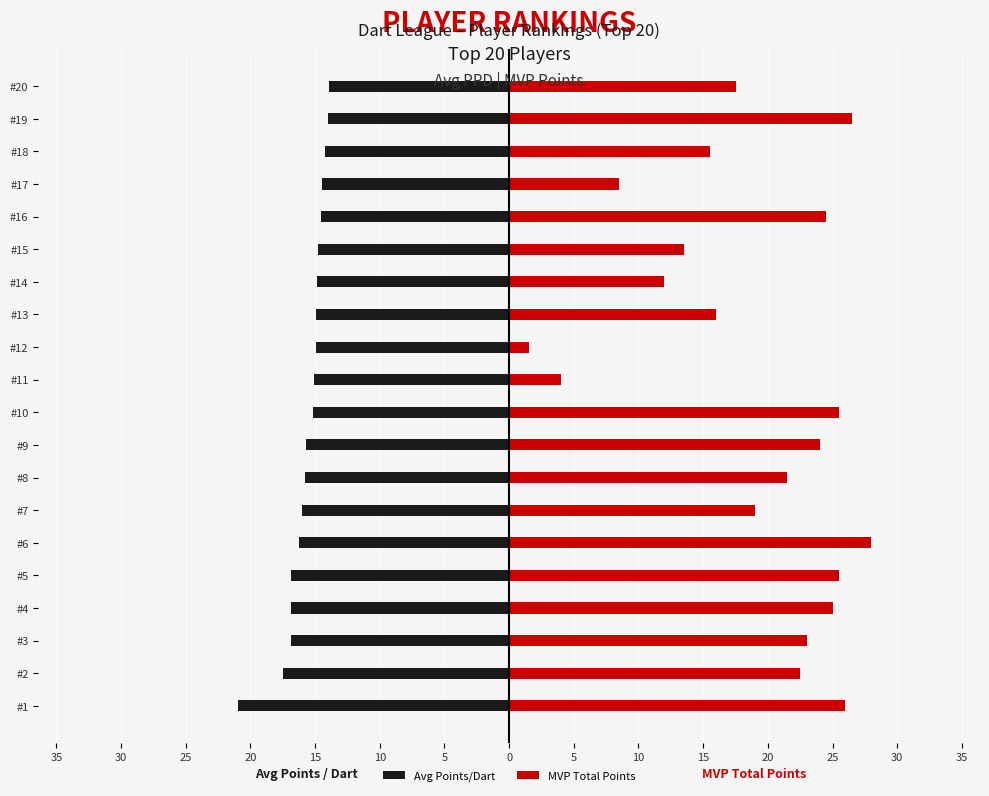

The Avg Points/Dart series shows -5.8 at #4. True or false?

False